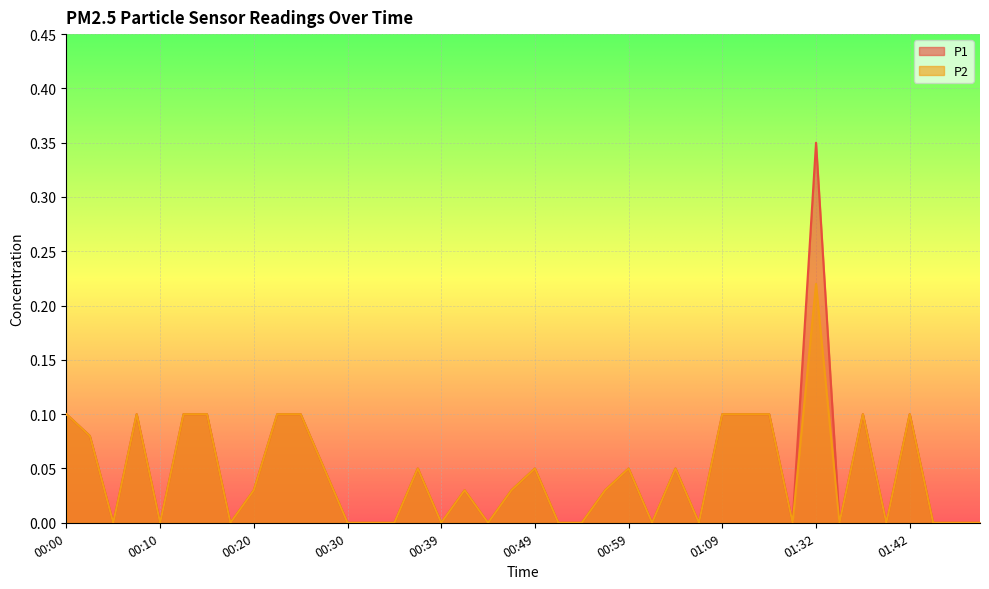

At which label is P1 closest to 0?

00:05